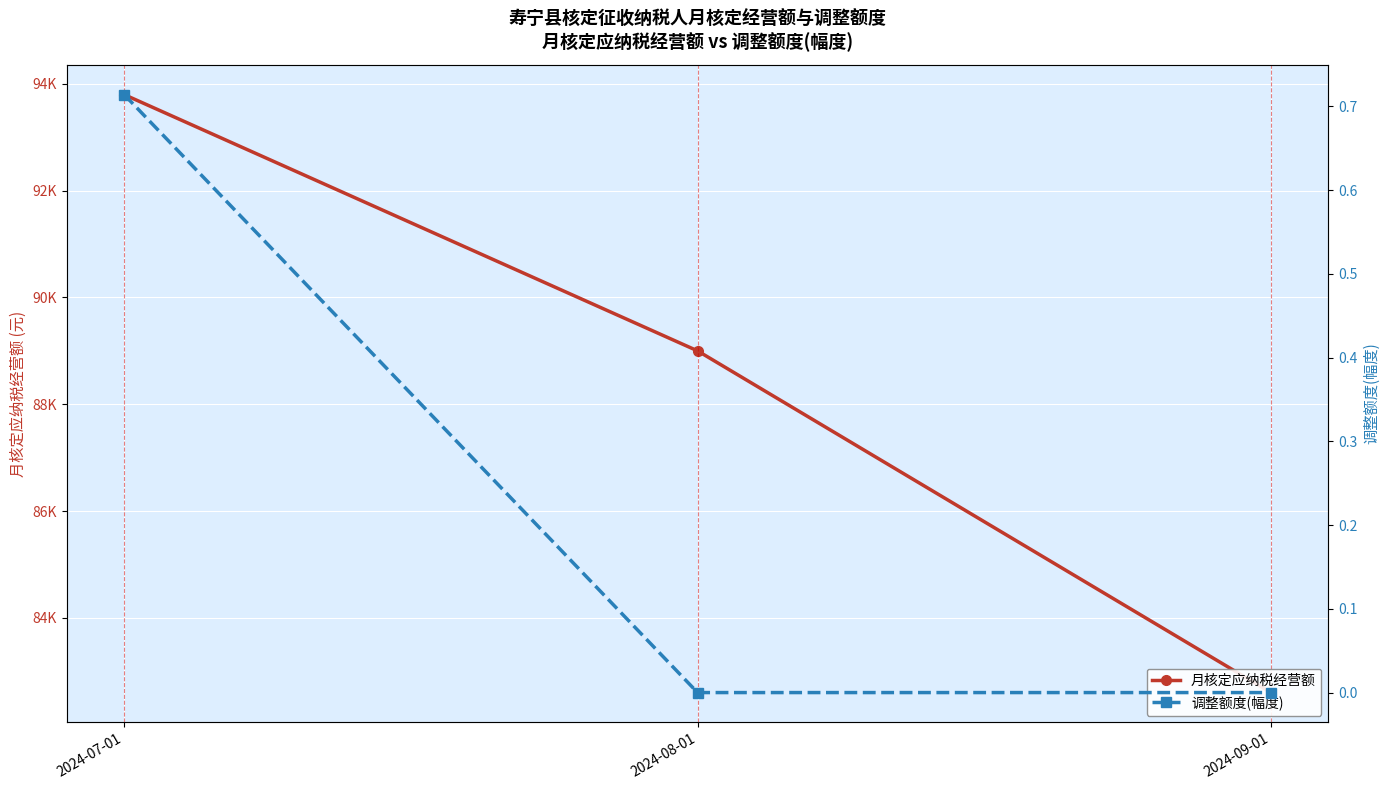

At which label is 调整额度(幅度) closest to 0?

2024-08-01